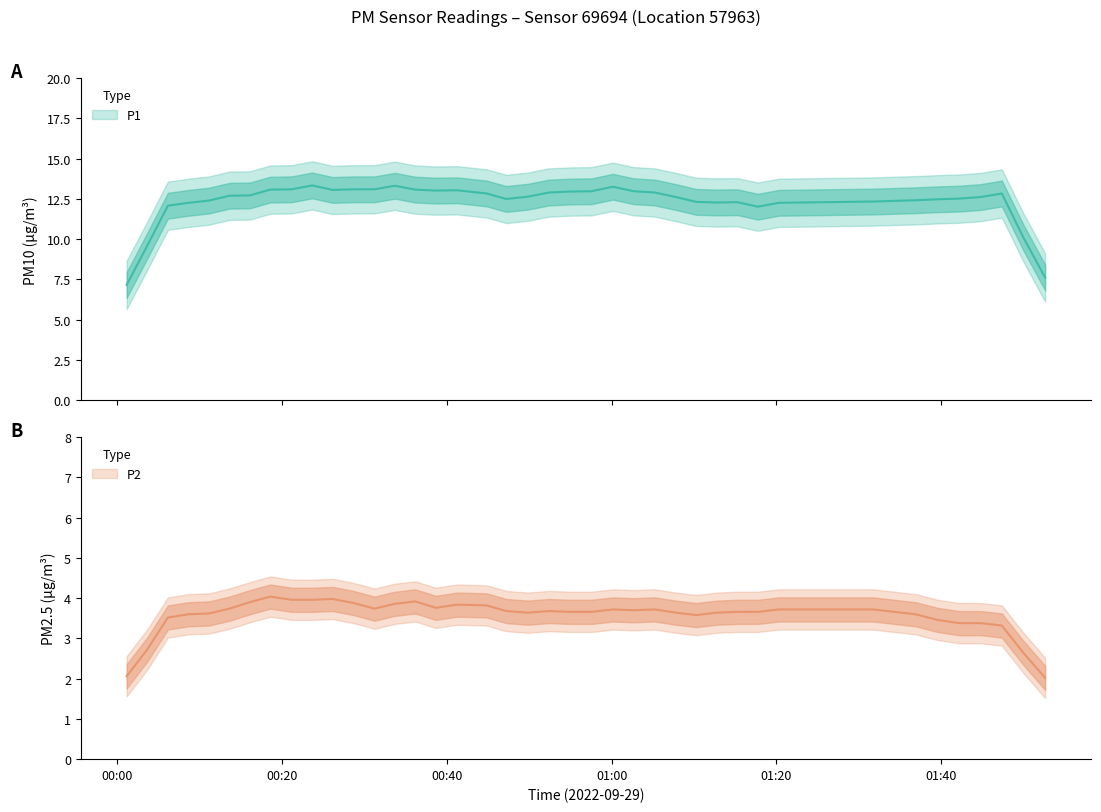

What is the sum of all P2 values?

147.0